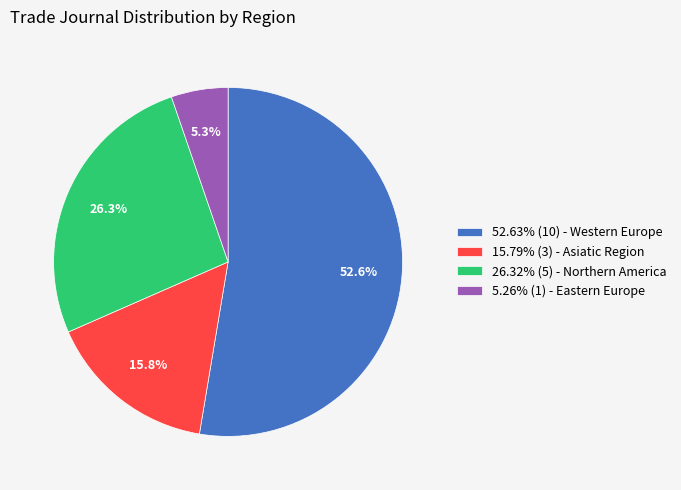

How many segments does this pie chart have?

4